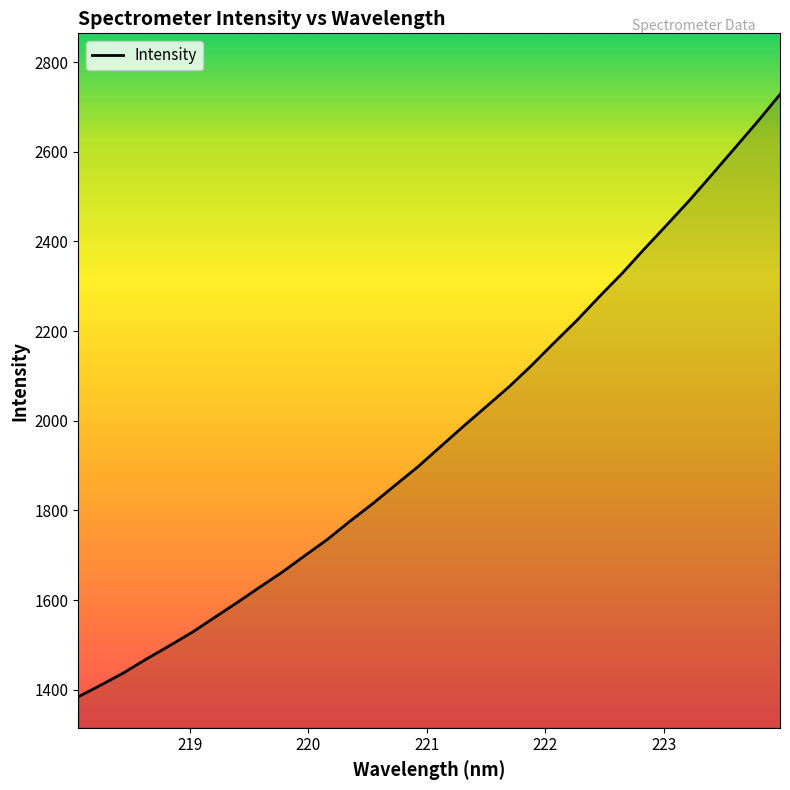

What is the difference between the maximum and minimum values?

1343.6